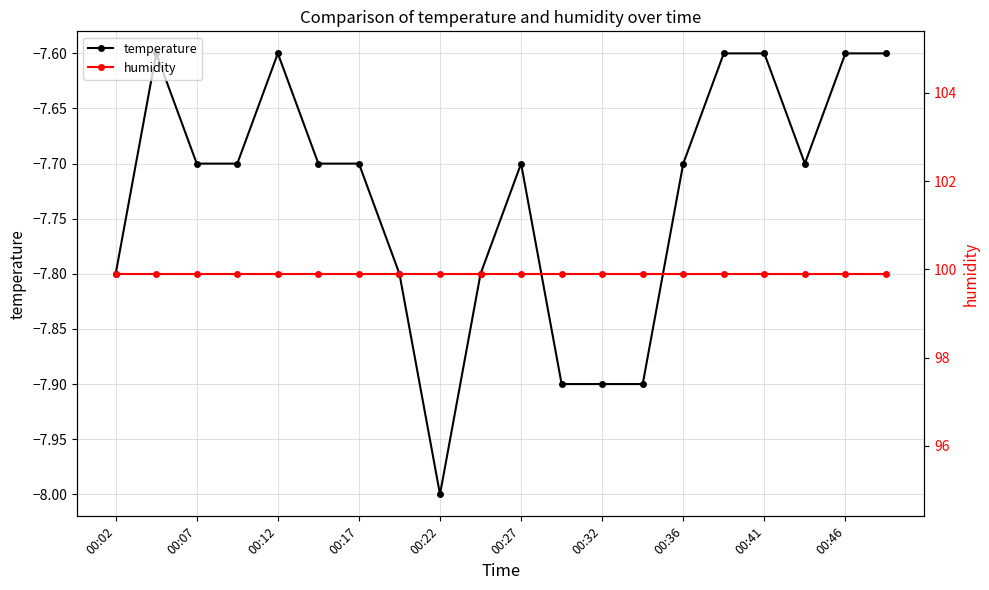

True or false: temperature and humidity intersect in this chart.

False